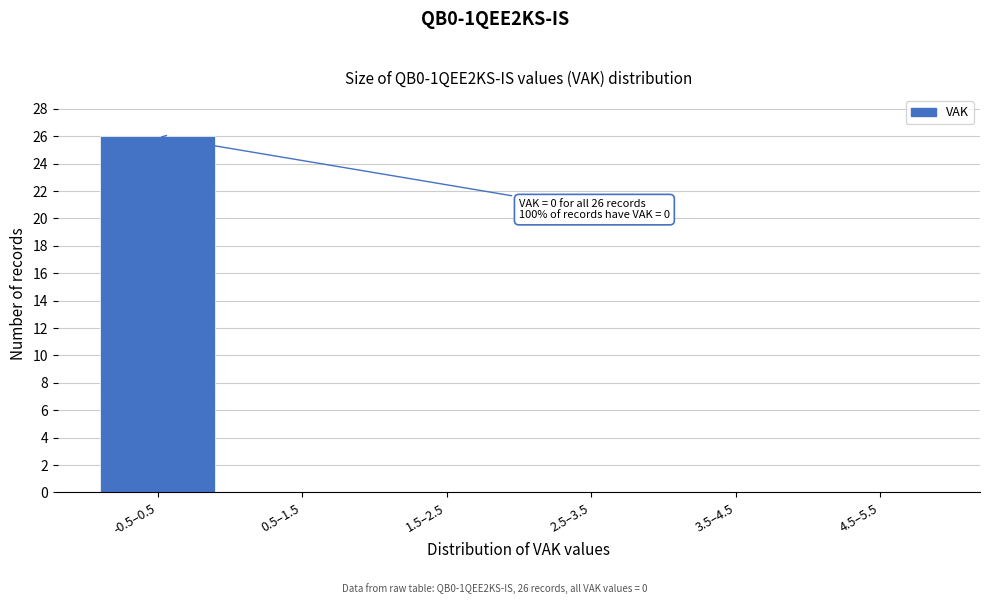

Reading right to left, list all the values displayed in this chart.

4.5–5.5=0	3.5–4.5=0	2.5–3.5=0	1.5–2.5=0	0.5–1.5=0	-0.5–0.5=26